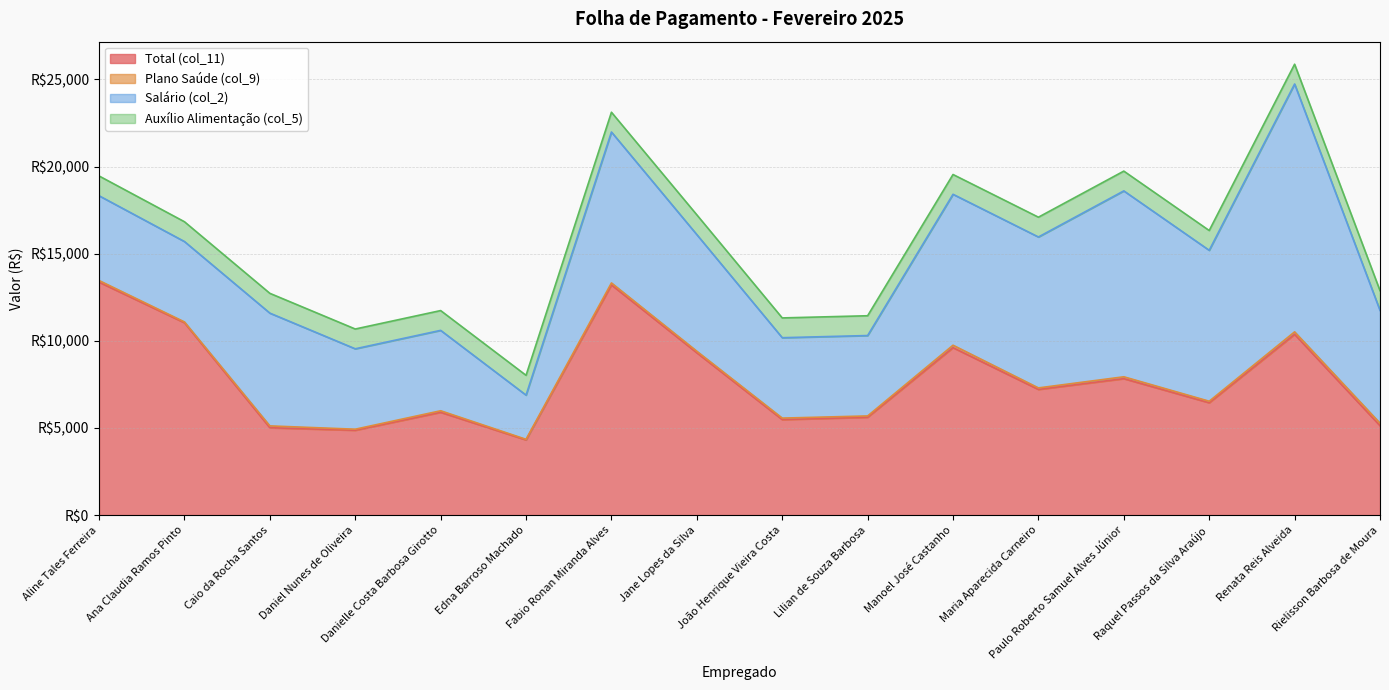

What is the label of the 5th point from the left?

Danielle Costa Barbosa Girotto